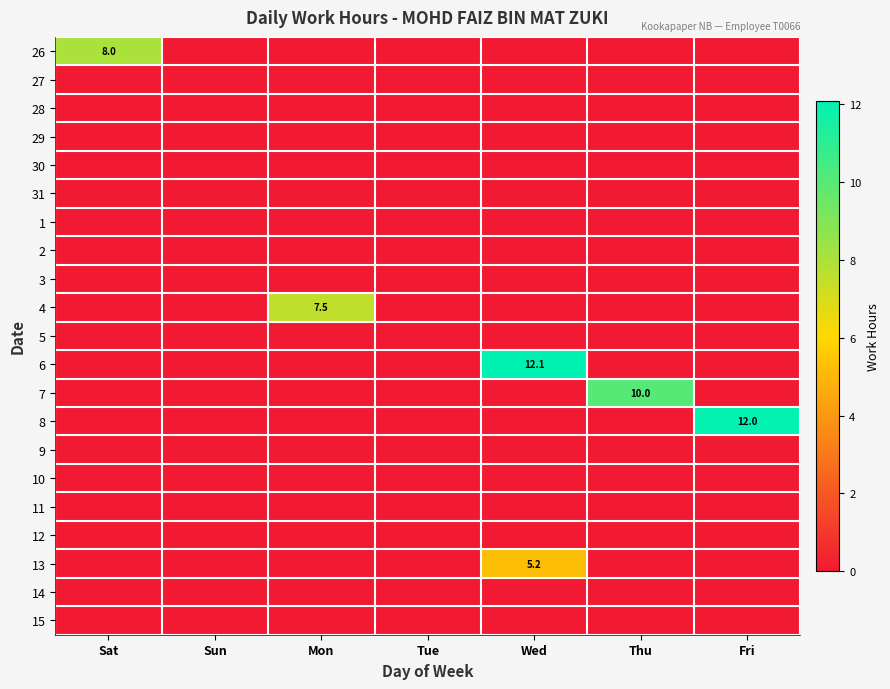

How many categories are shown in the chart?

7